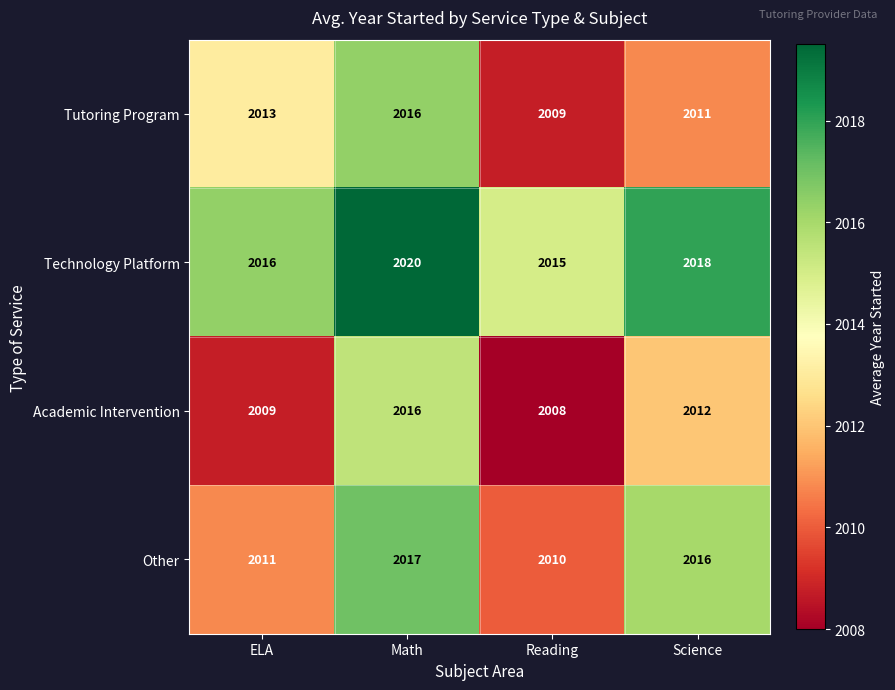

Which series changed the most between ELA and Science?

Other